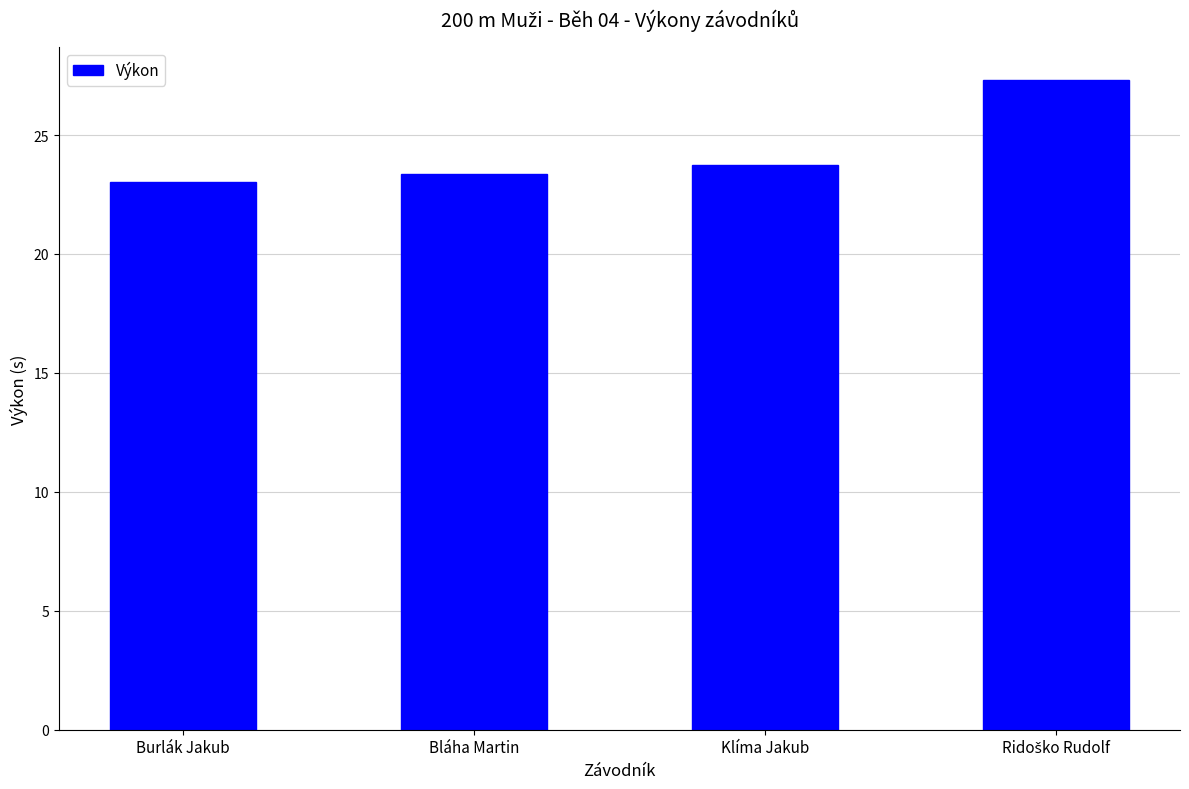

What is the change in value from Bláha Martin to Klíma Jakub?

+0.4